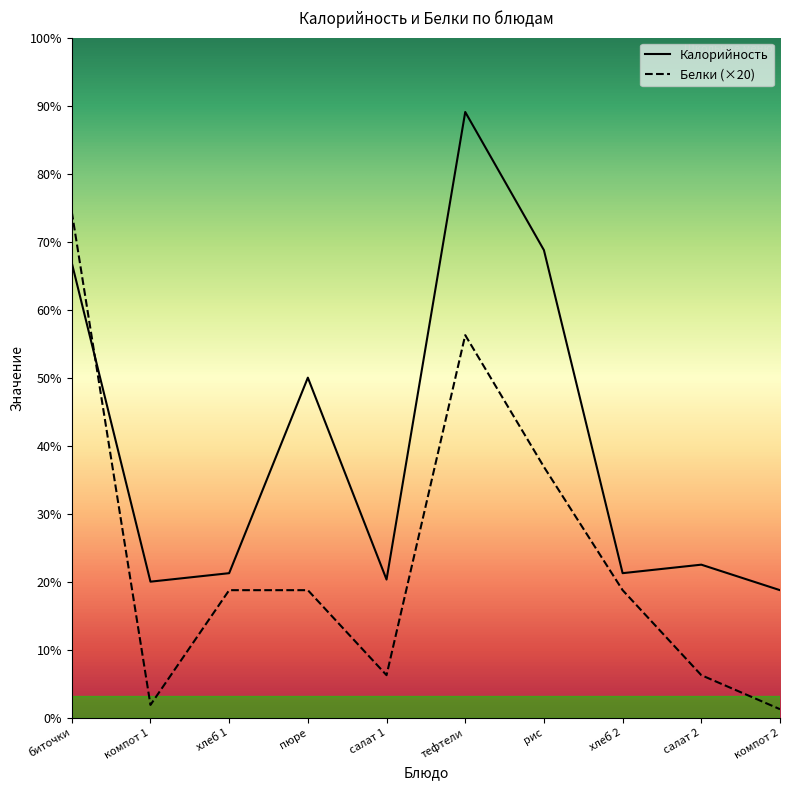

Is this an area chart (filled region under the line)?

No